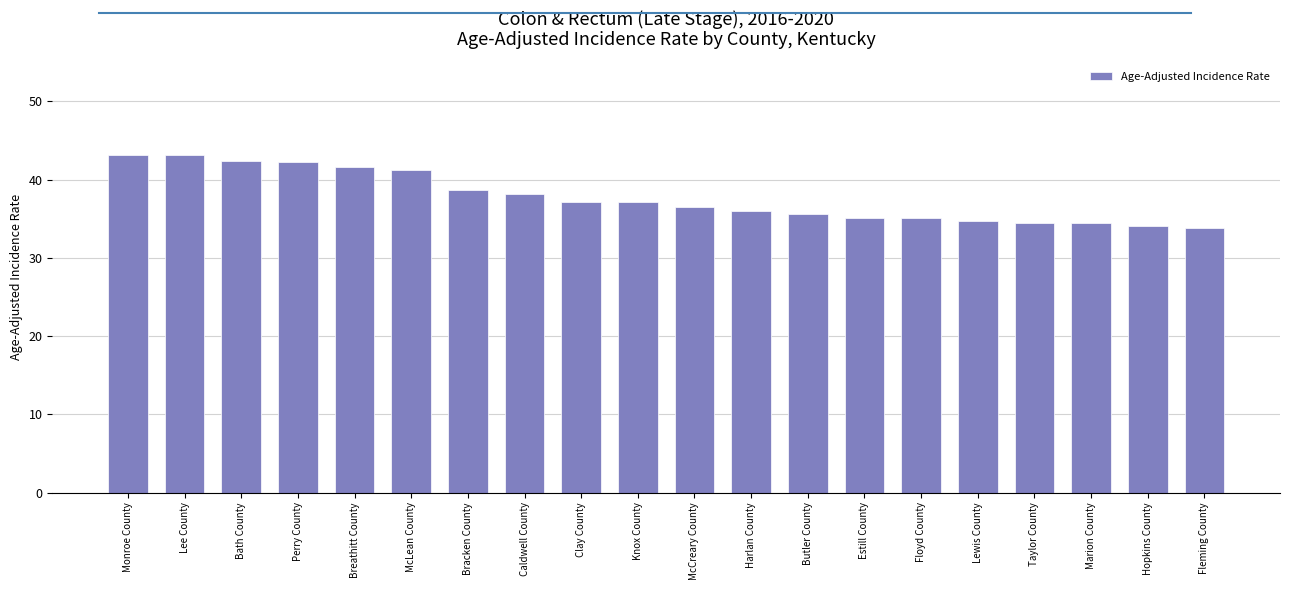

What is the minimum value shown in the chart?

33.8